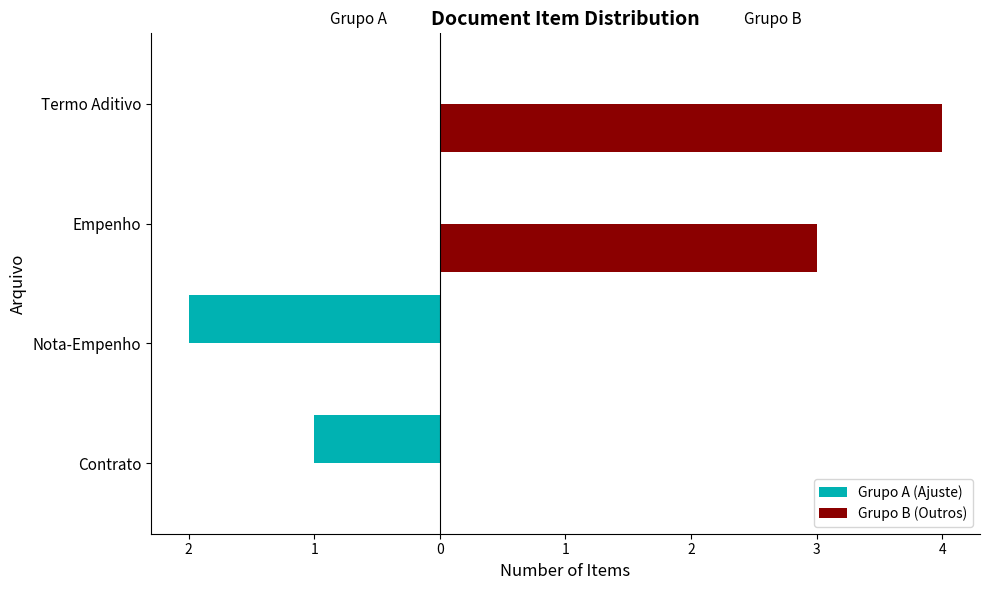

What are all the series names shown in the legend?

Grupo A (Ajuste), Grupo B (Outros)